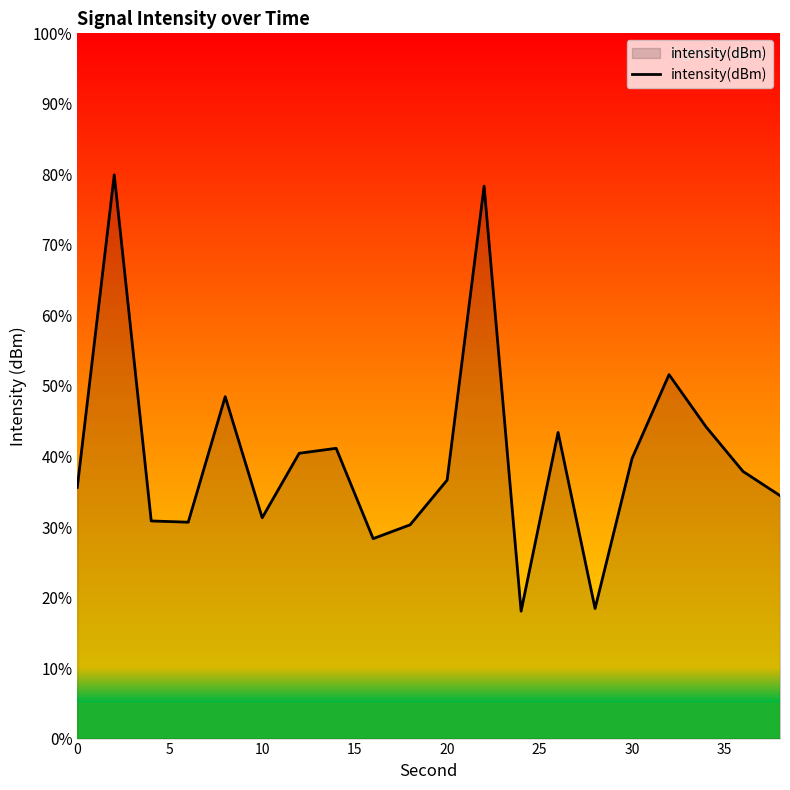

What is the maximum value shown in the chart?

79.9